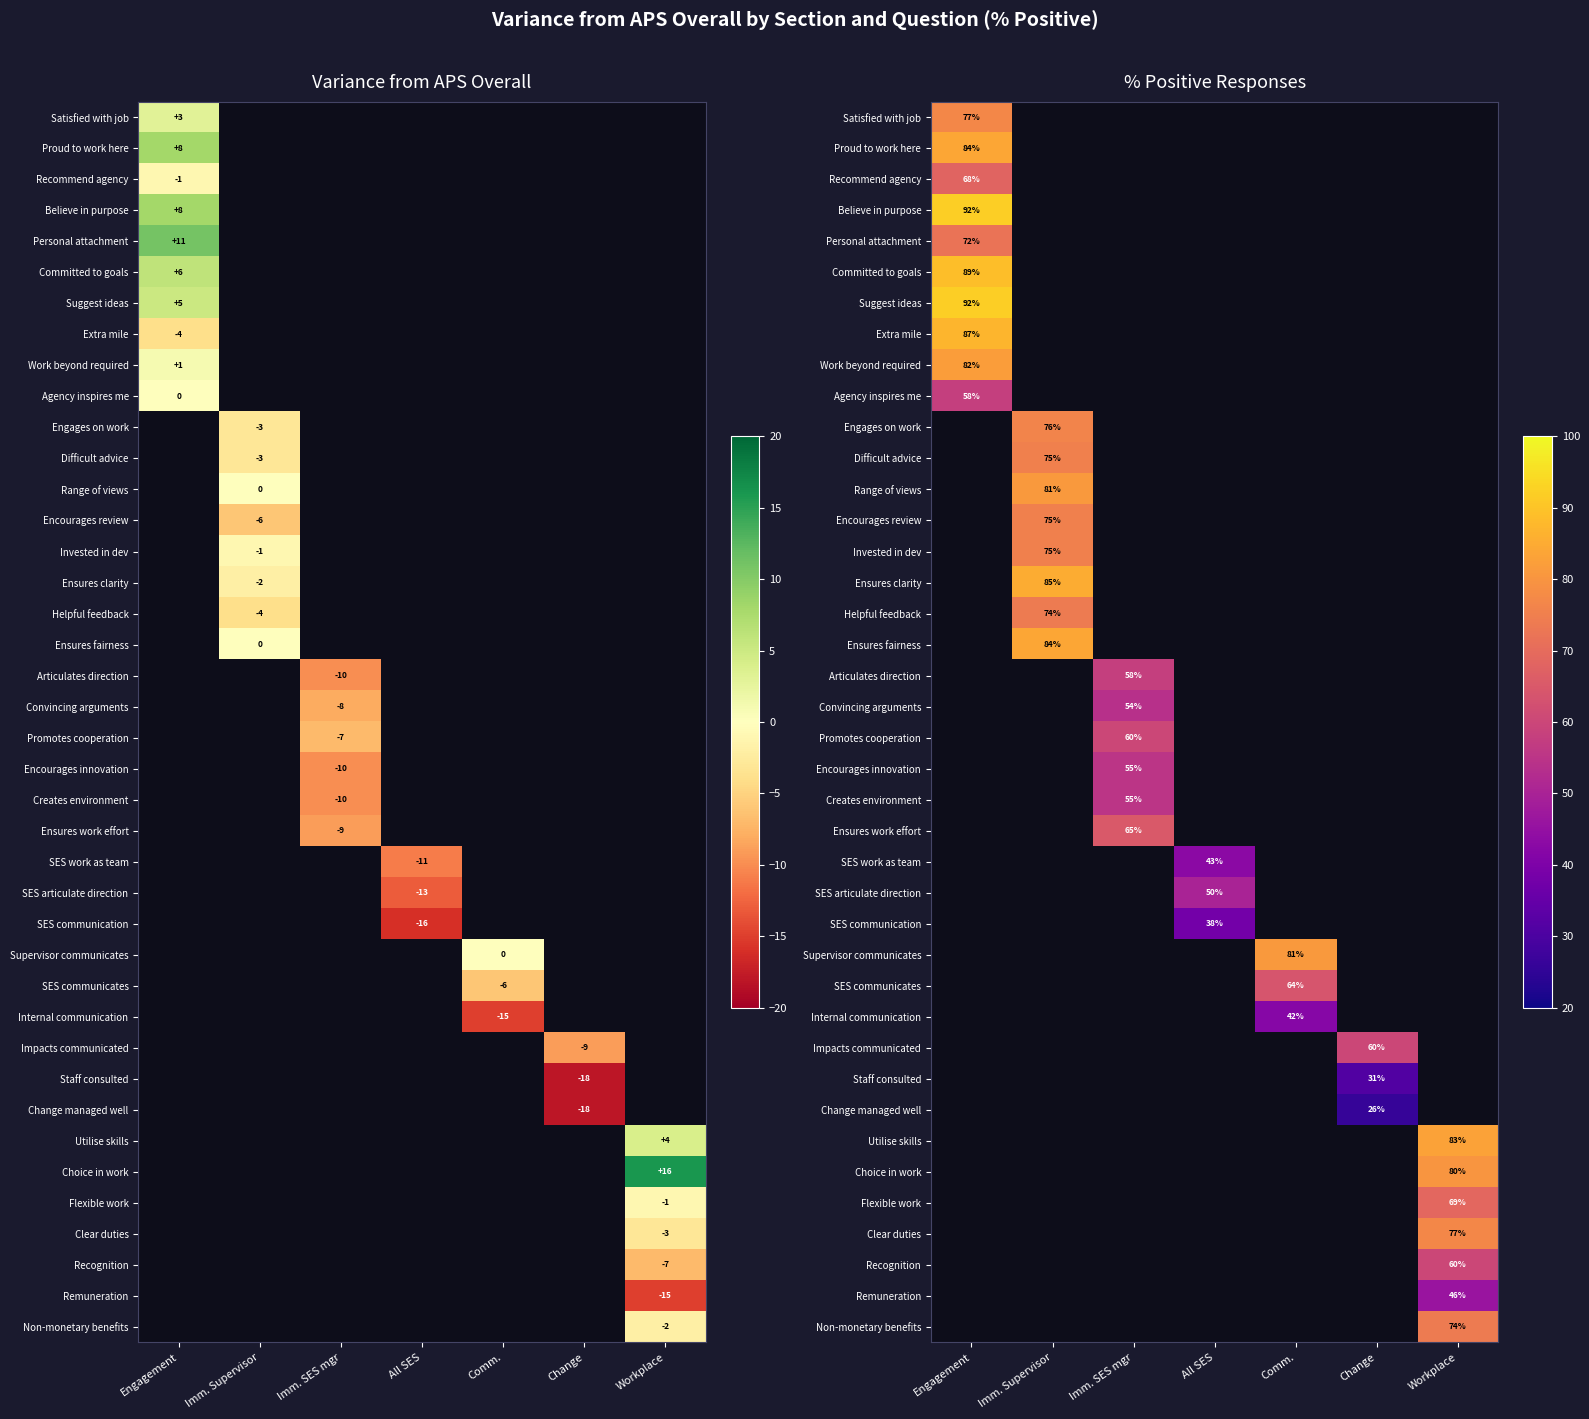

How many distinct data groups are displayed?

40